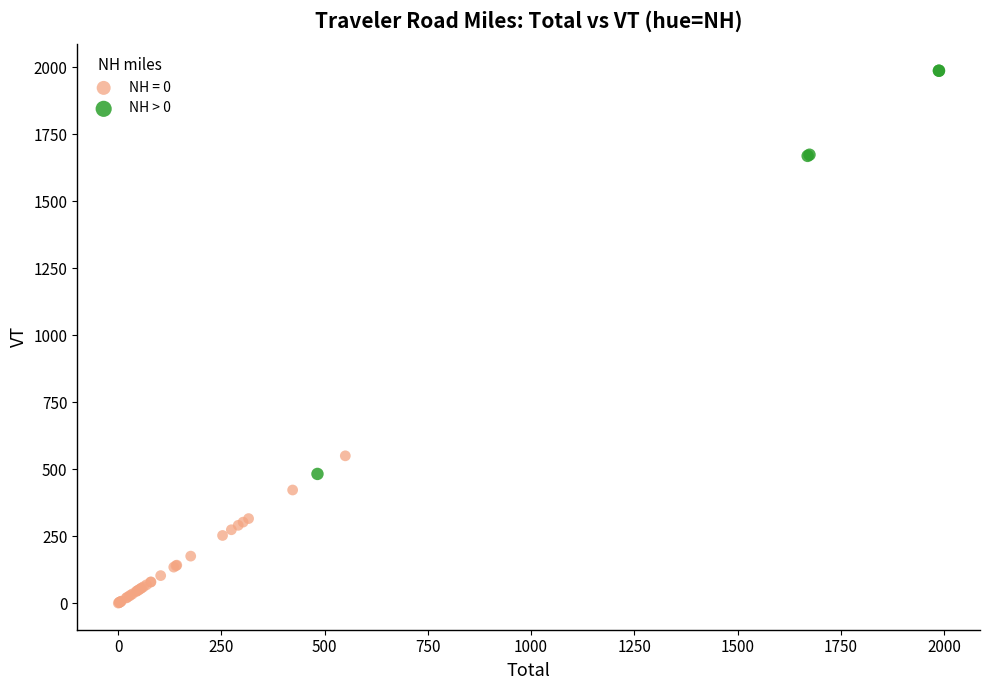

Which series reaches the maximum Y coordinate?

NH > 0